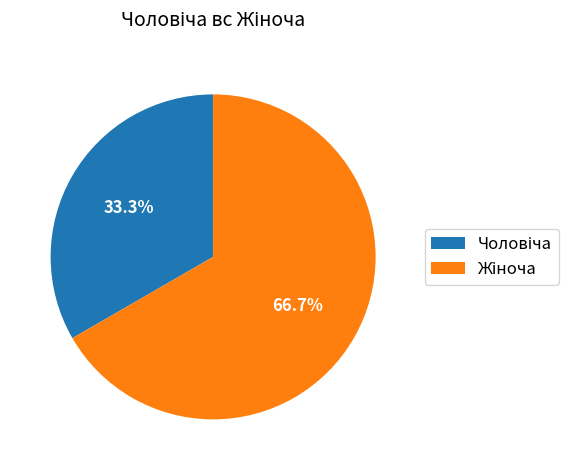

What is the change in value from Чоловіча to Жіноча?

+1